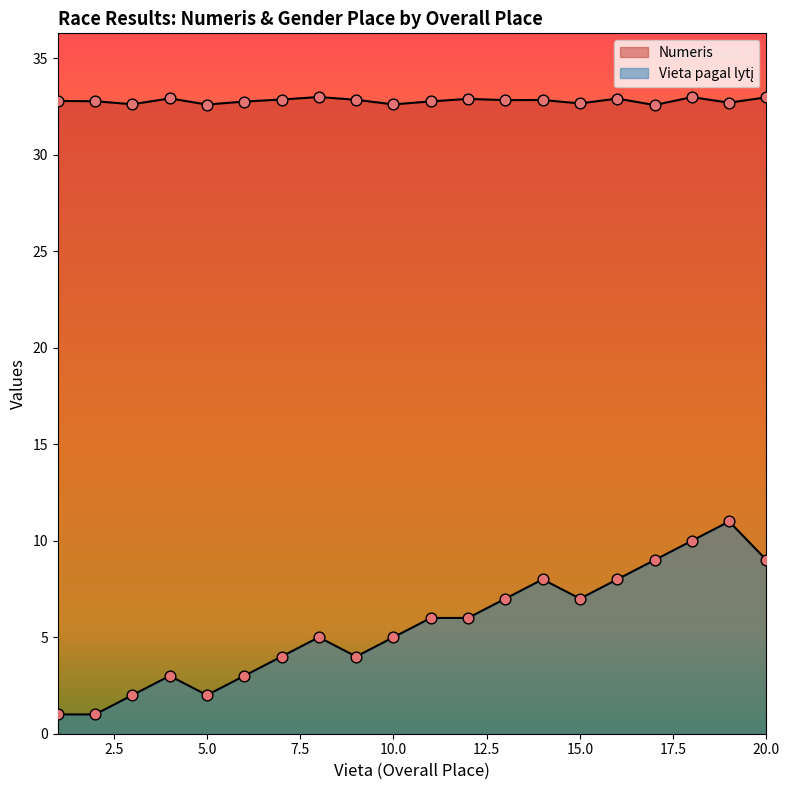

What are all the series names shown in the legend?

Numeris, Vieta pagal lytį